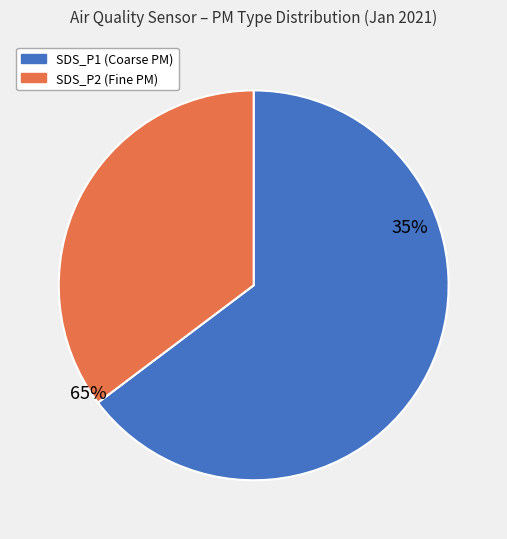

How many slices are in this pie chart?

2